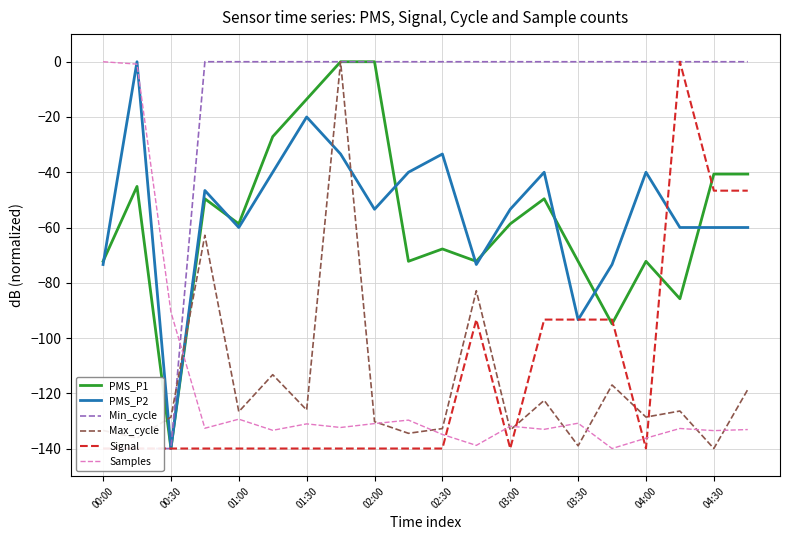

True or false: Max_cycle has a value of -192.5 at 03:00.

False